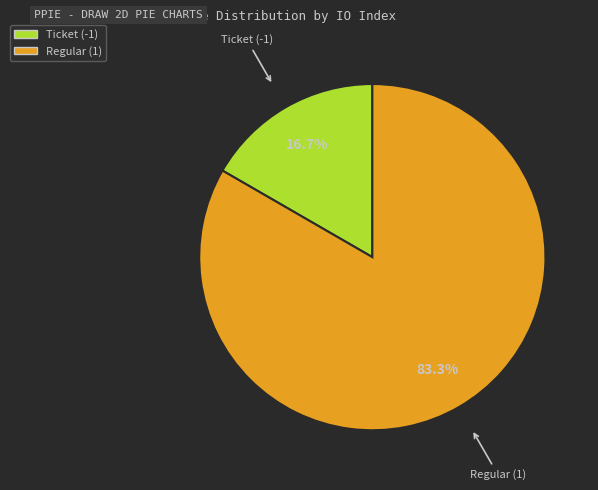

Which category has the smallest portion of the pie?

Ticket (-1)